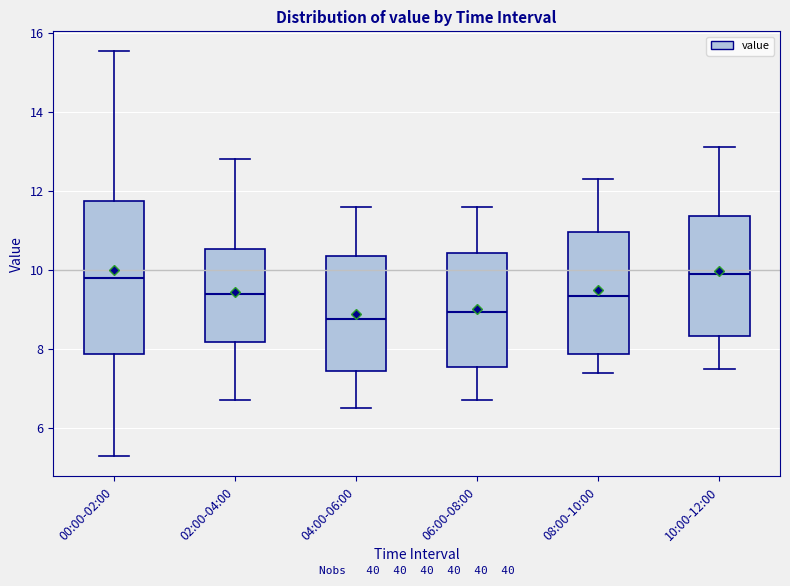

Reading left to right, read every box against the y-axis: the position of its median line, the range the box covers, and the ends of its whiskers. The values are not printed on the chart, so give them approximately, as read against the axis.

00:00-02:00: median 9.8, box 7.8 to 11.8, whiskers 5.4 to 15.6
02:00-04:00: median 9.4, box 8.2 to 10.6, whiskers 6.8 to 12.8
04:00-06:00: median 8.8, box 7.4 to 10.4, whiskers 6.6 to 11.6
06:00-08:00: median 9.0, box 7.6 to 10.4, whiskers 6.8 to 11.6
08:00-10:00: median 9.4, box 7.8 to 11.0, whiskers 7.4 to 12.4
10:00-12:00: median 10.0, box 8.4 to 11.4, whiskers 7.6 to 13.2